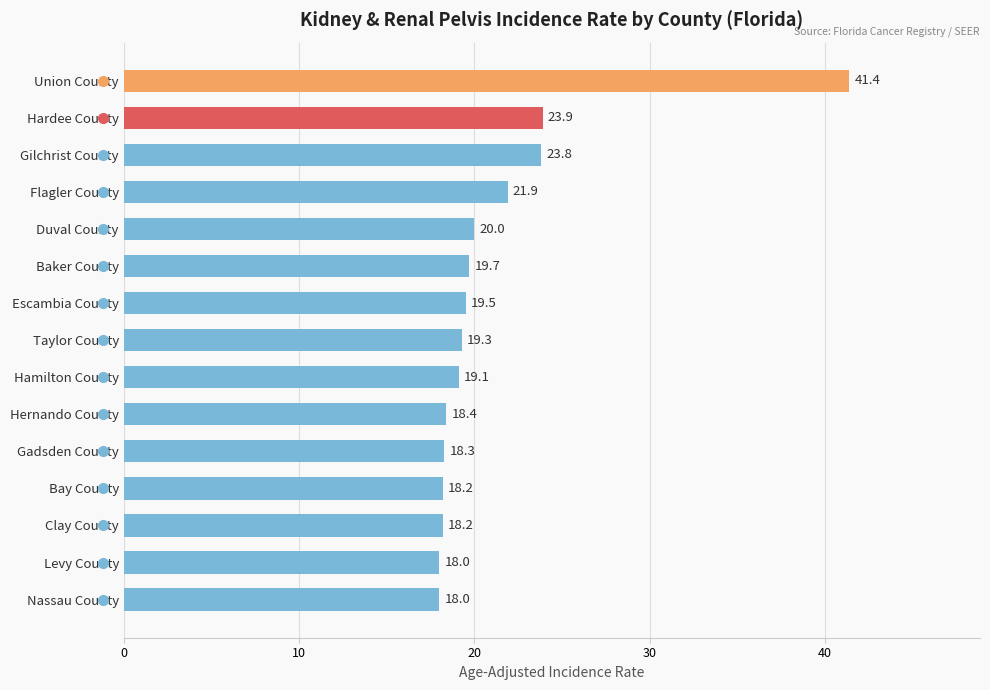

The chart shows a value of 25.0 at Union County. True or false?

False